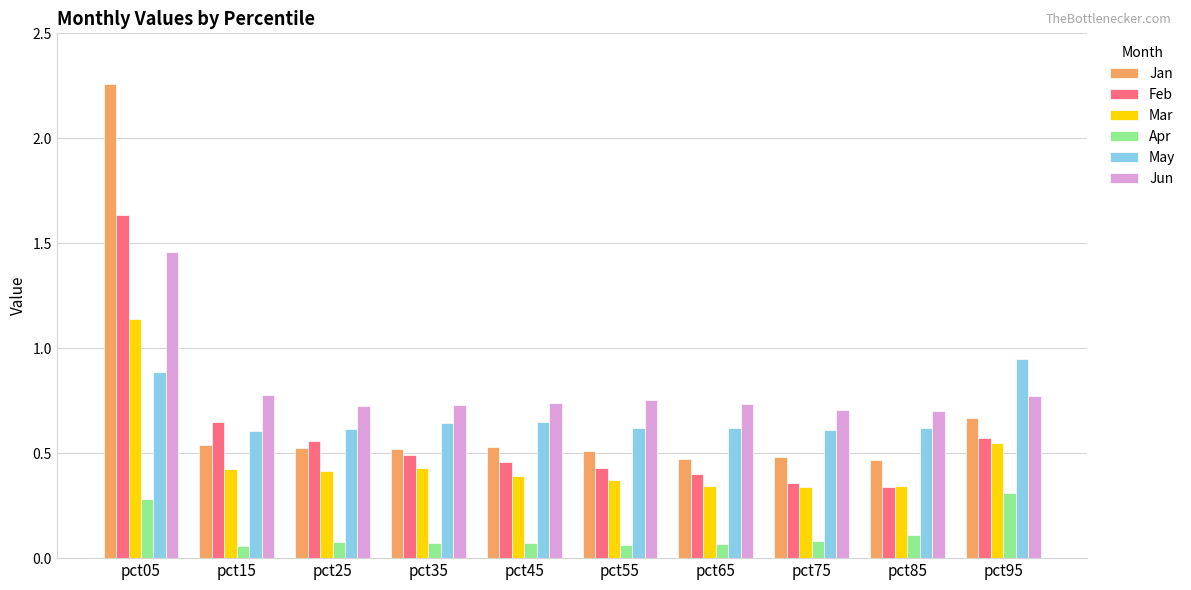

How many May values are between 0 and 1?

10